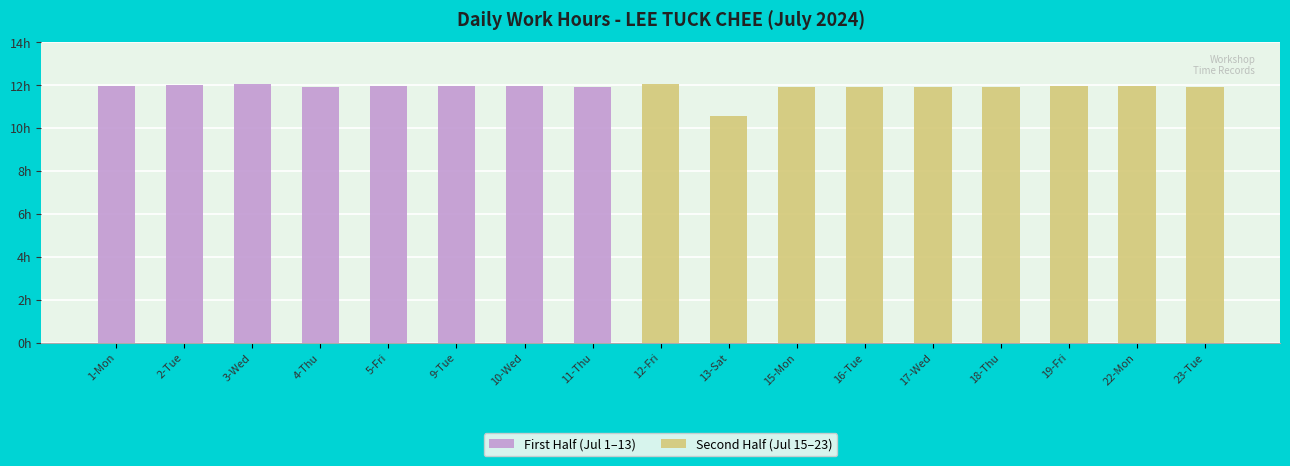

The value at 10-Wed is 12.0. True or false?

True